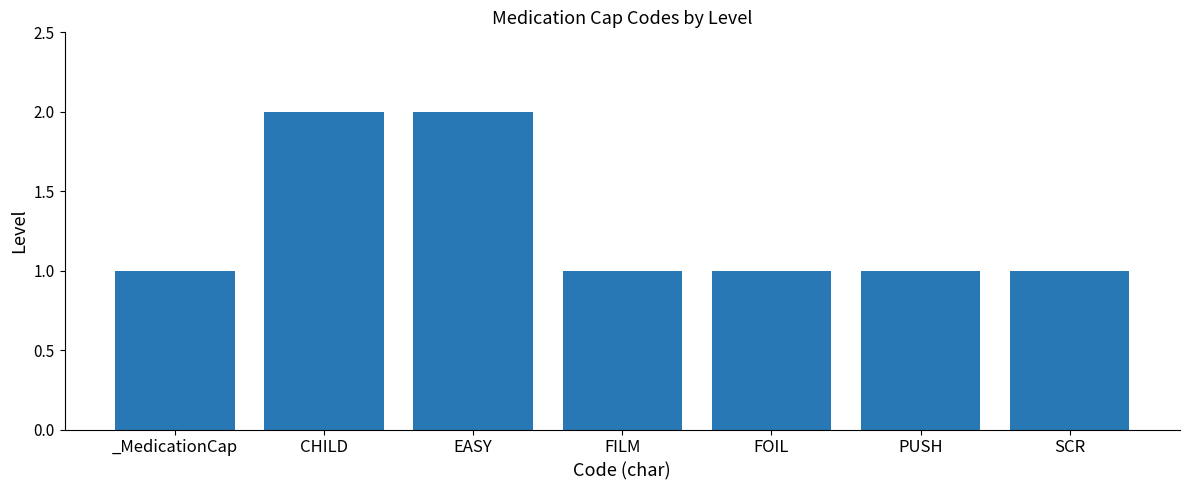

The chart shows a value of 3 at CHILD. True or false?

False